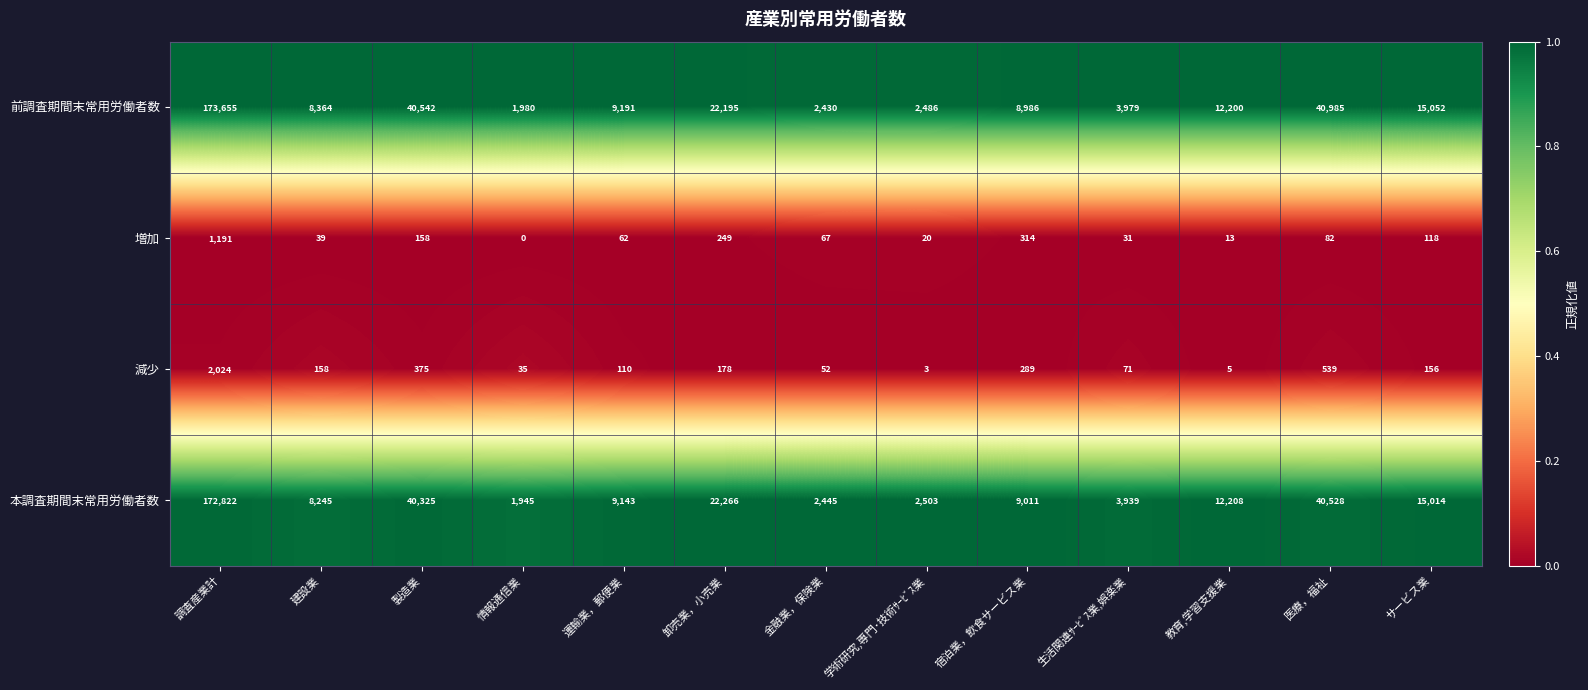

Between 金融業，保険業 and 医療，福祉, which series saw the biggest shift?

前調査期間末常用労働者数